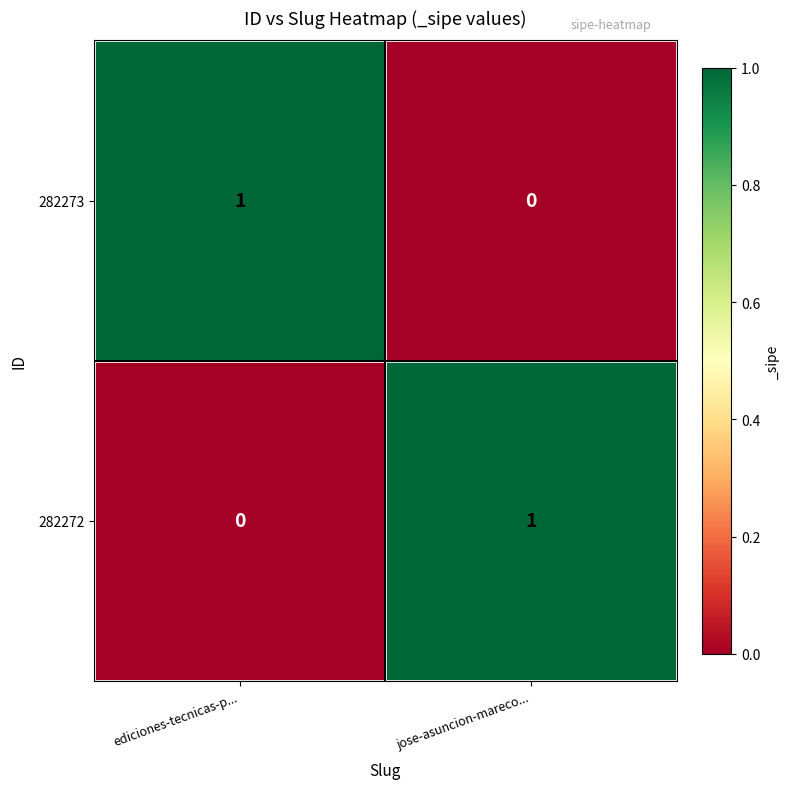

Is the value of 282273 at ediciones-tecnicas-p... greater than the value of 282272 at ediciones-tecnicas-p...?

Yes